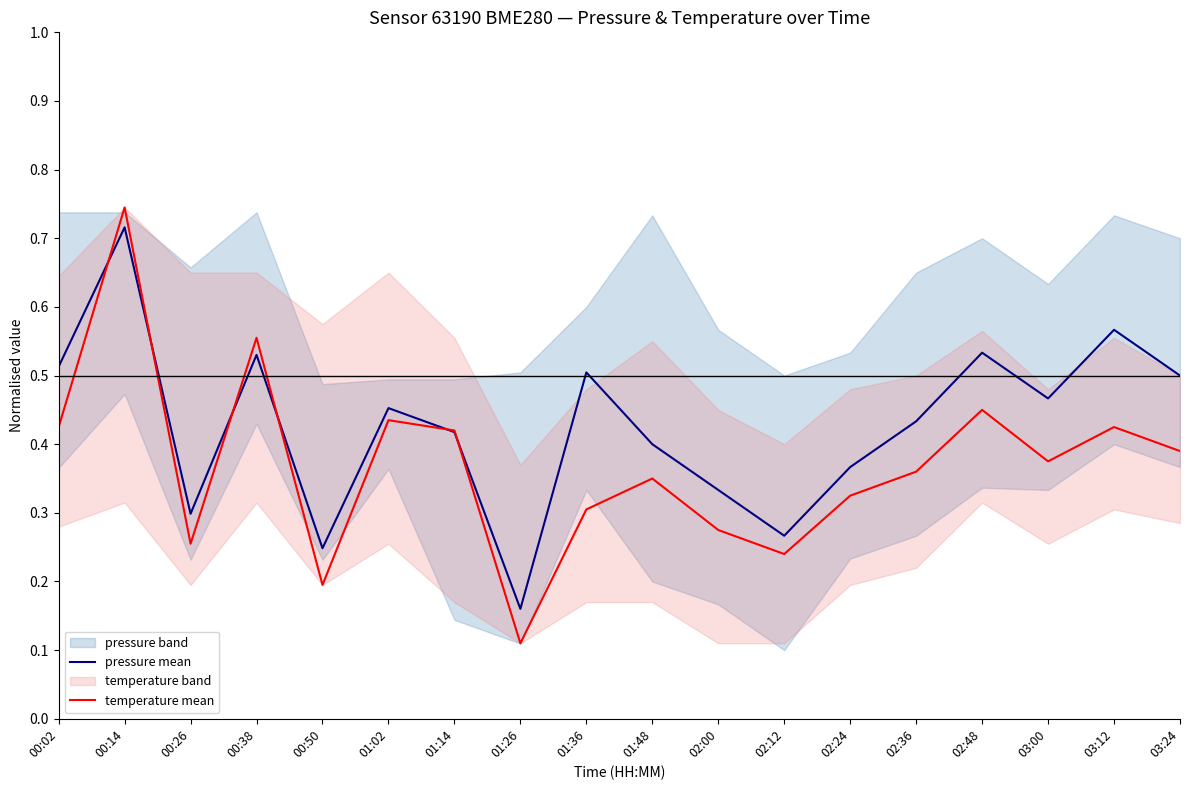

Count the temperature mean values in the range 0 to 1.

18